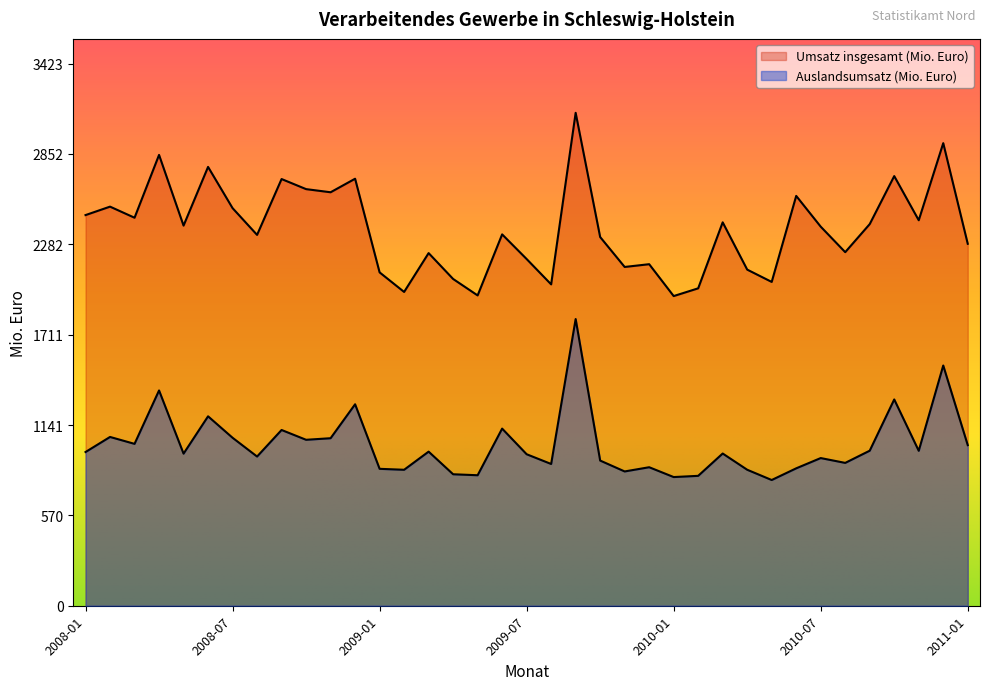

List the labels in order of Umsatz insgesamt (Mio. Euro) value, largest first.

2009-09, 2010-12, 2008-04, 2008-06, 2010-10, 2008-12, 2008-09, 2008-10, 2008-11, 2010-06, 2008-02, 2008-07, 2008-01, 2008-03, 2010-11, 2010-03, 2010-09, 2008-05, 2010-07, 2009-06, 2008-08, 2009-10, 2011-01, 2010-08, 2009-03, 2009-07, 2009-12, 2009-11, 2010-04, 2009-01, 2009-04, 2010-05, 2009-08, 2010-02, 2009-02, 2009-05, 2010-01